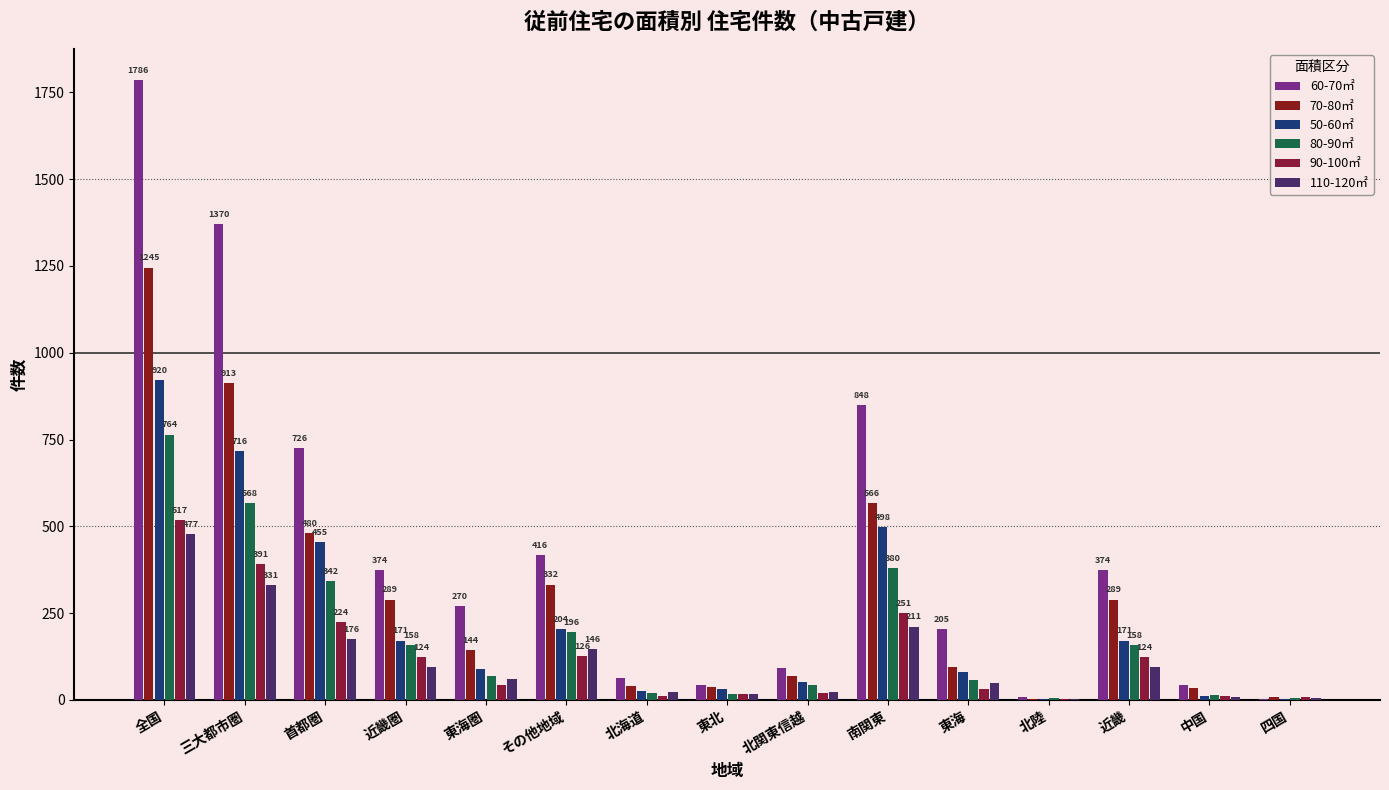

How many groups of bars are there?

15